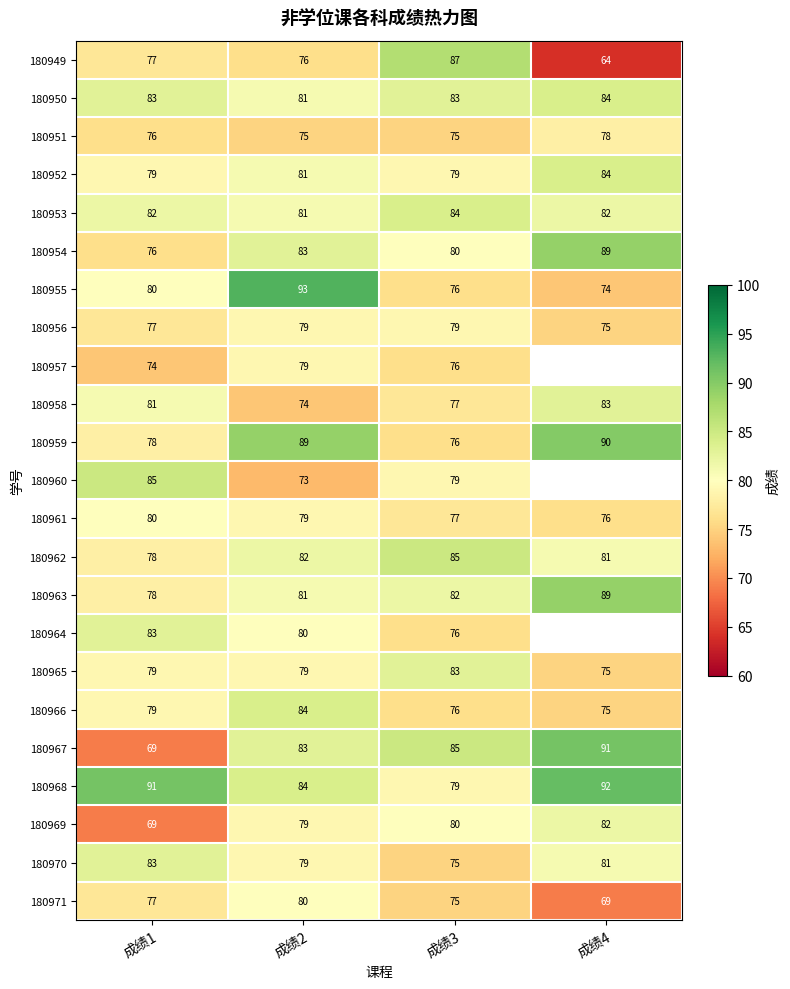

What is the greatest value displayed?

93.0